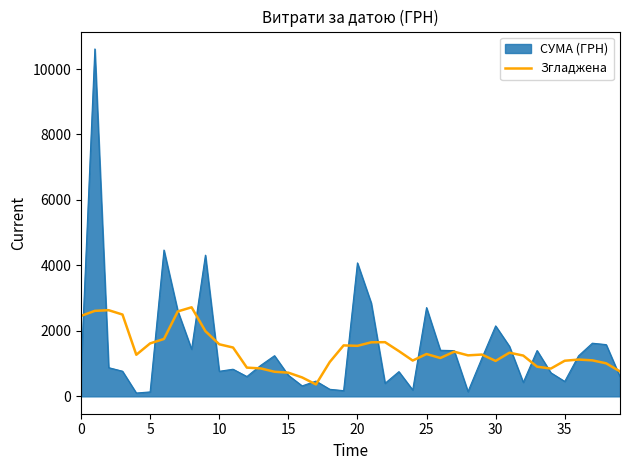

Which series has the widest spread of values?

СУМА (ГРН)